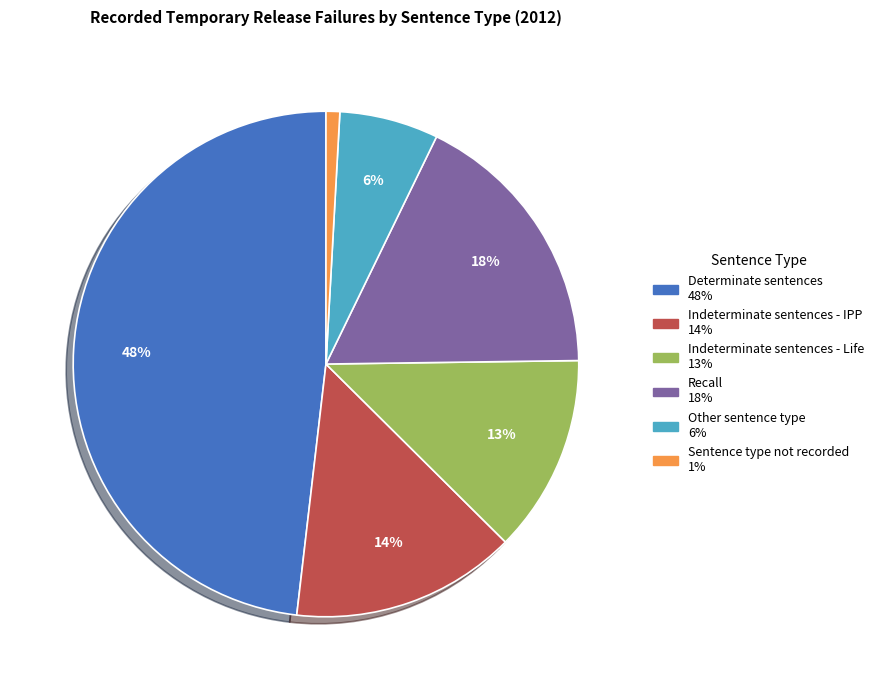

Does any single category account for the majority?

No